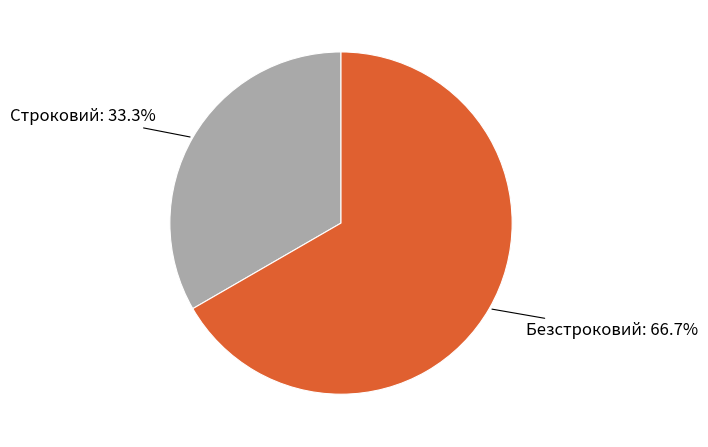

What percentage is the Строковий slice, to the nearest percent?

33%